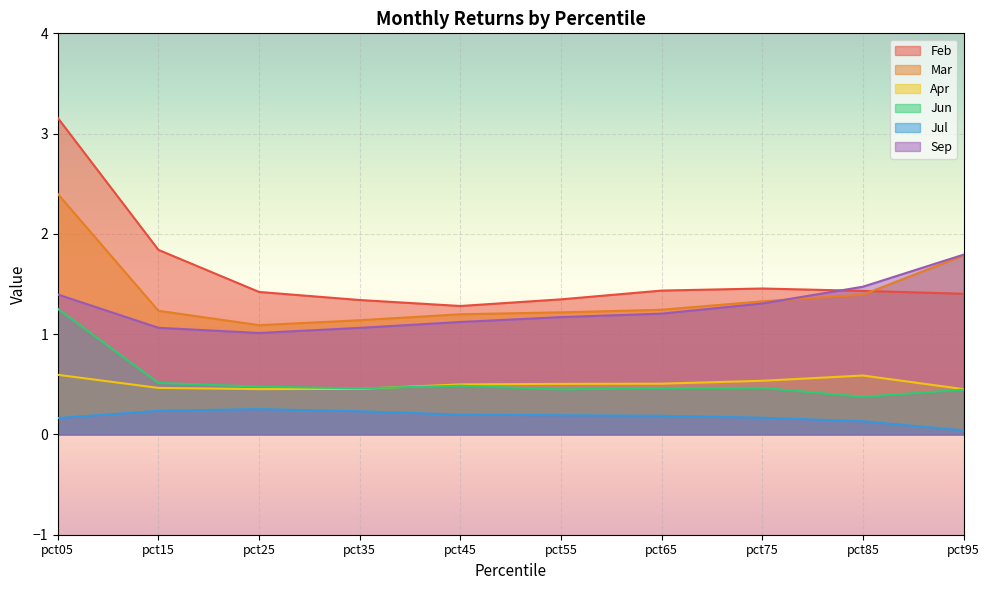

In Jul, how many points are higher than both neighbors (excluding endpoints)?

1